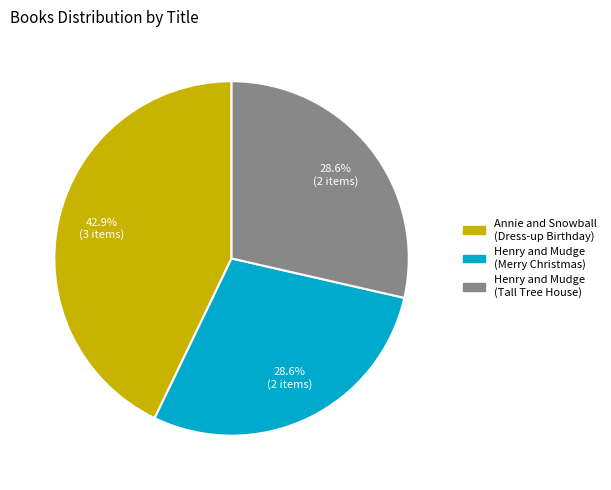

Does any single category account for the majority?

No